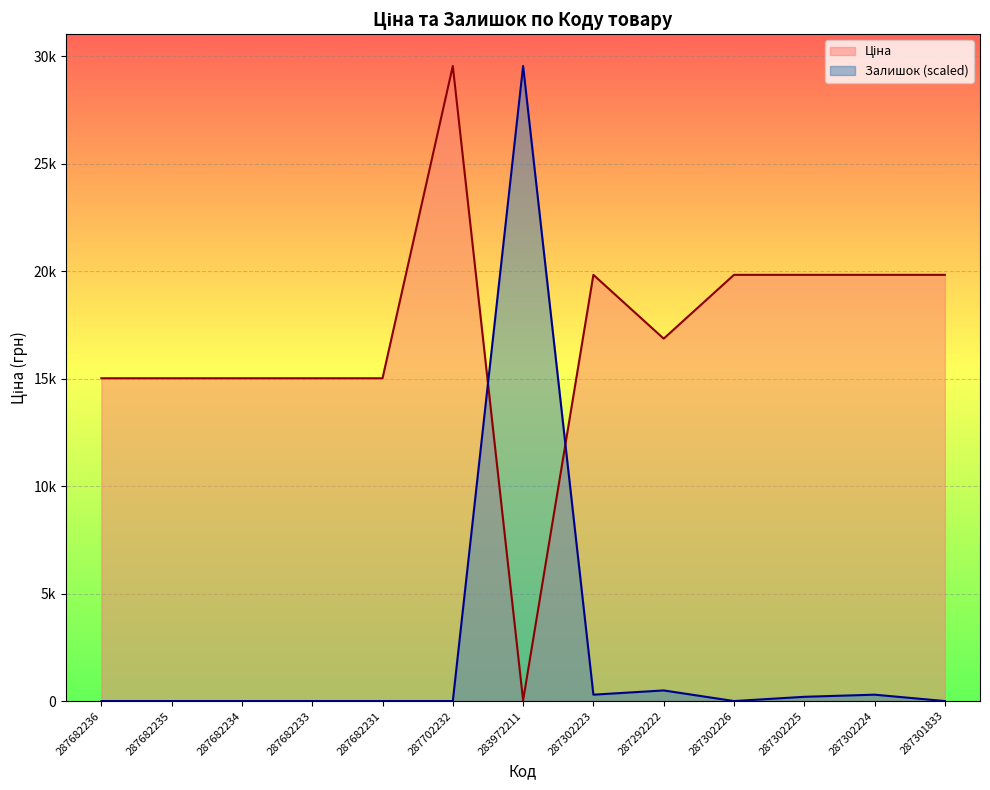

What is the label of the 4th point from the right?

287302226